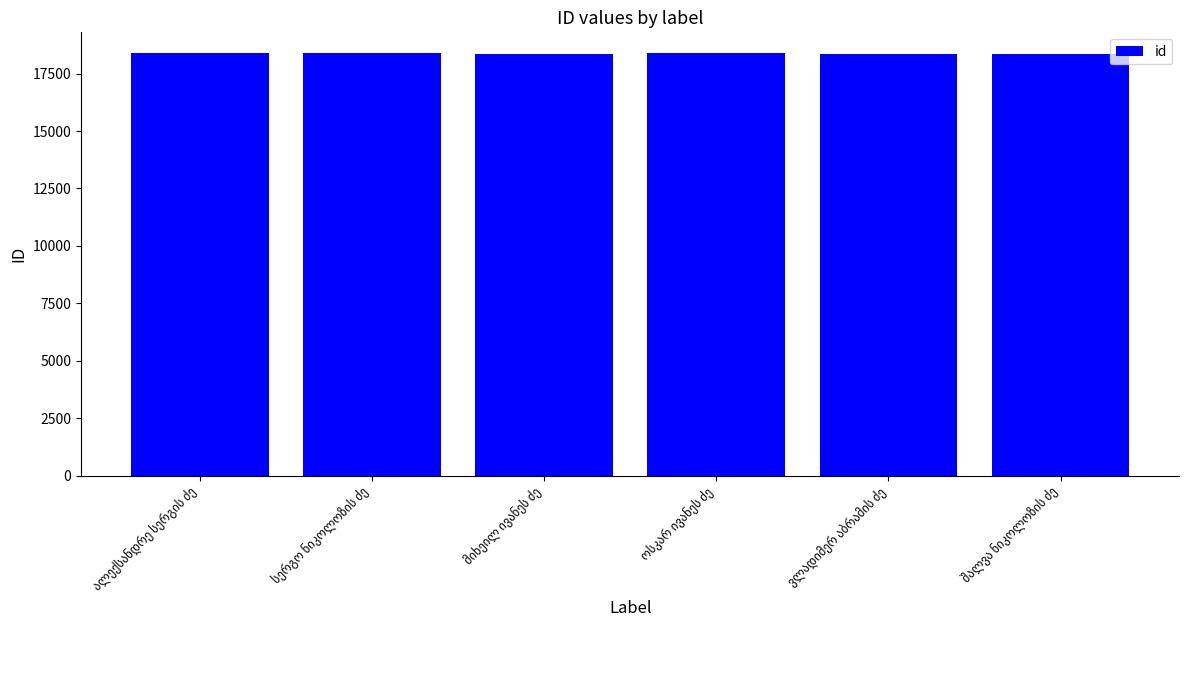

What is the smallest value displayed?

18373